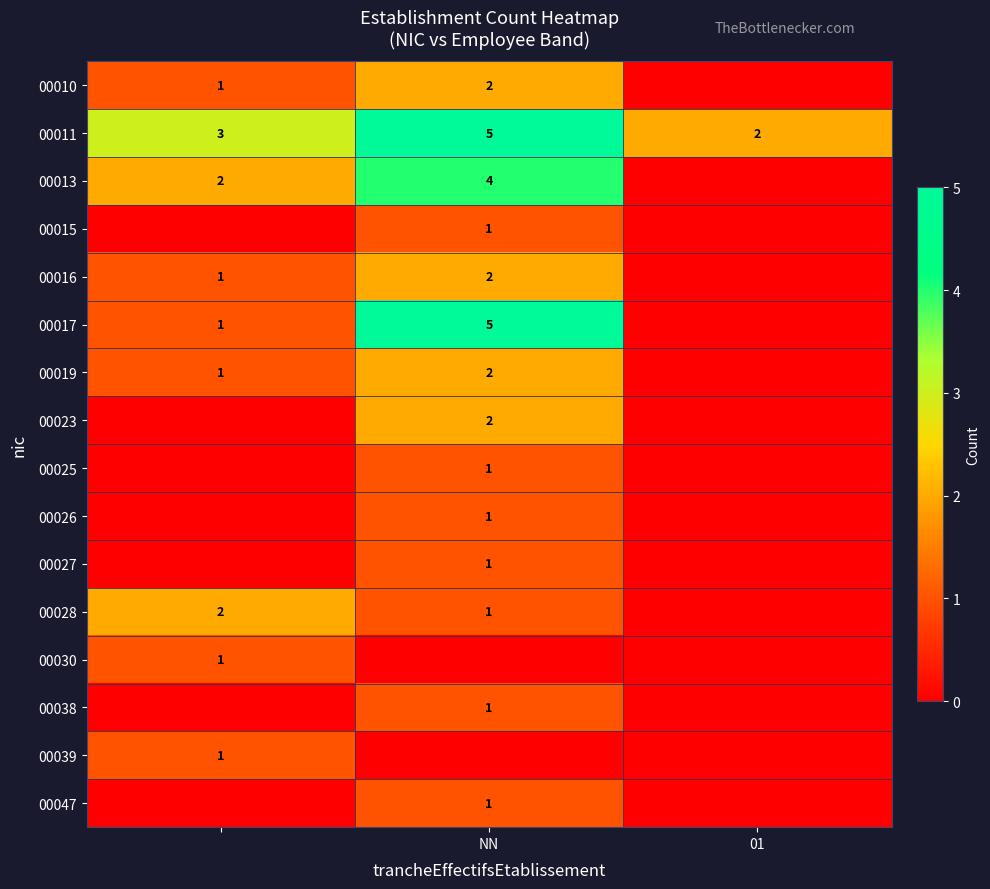

The value of 00016 at NN is 3. True or false?

False